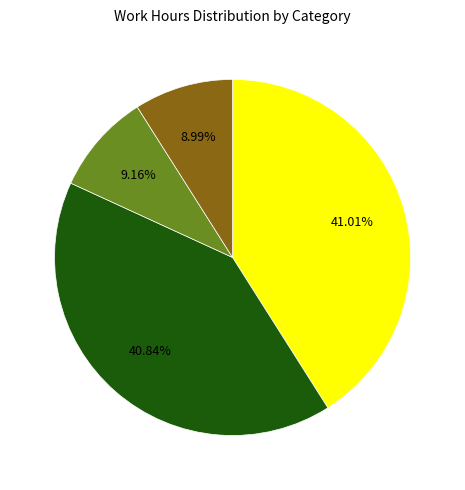

Is there any slice that represents more than half of the pie?

No